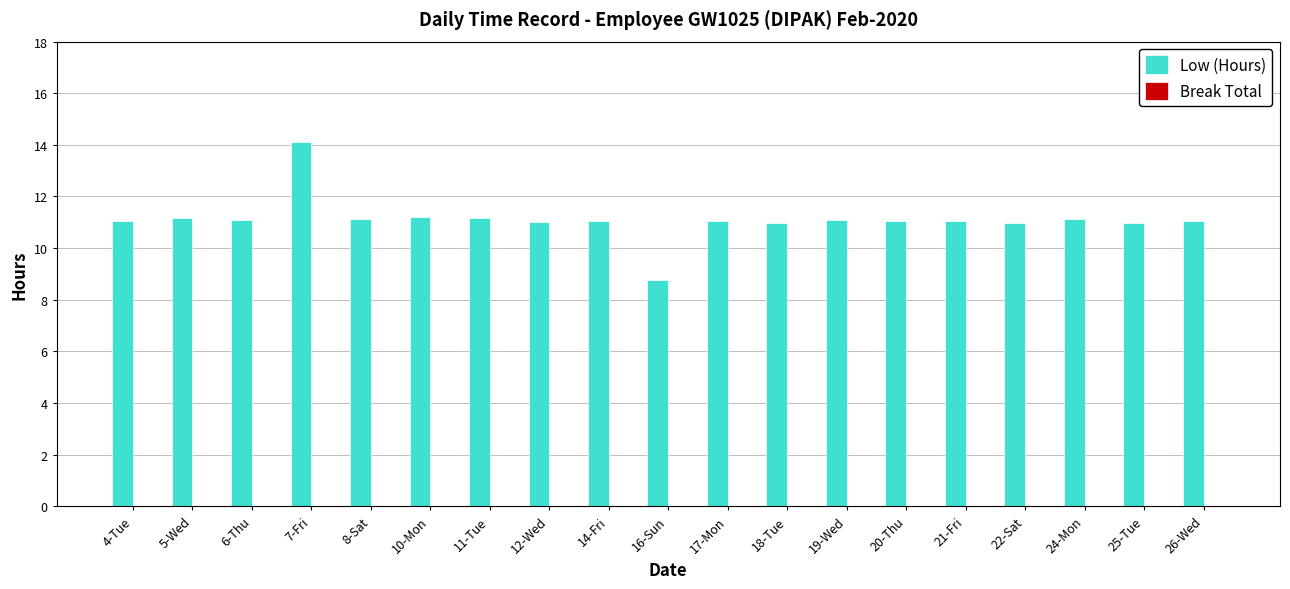

At which category does the chart reach its minimum across all series?

16-Sun